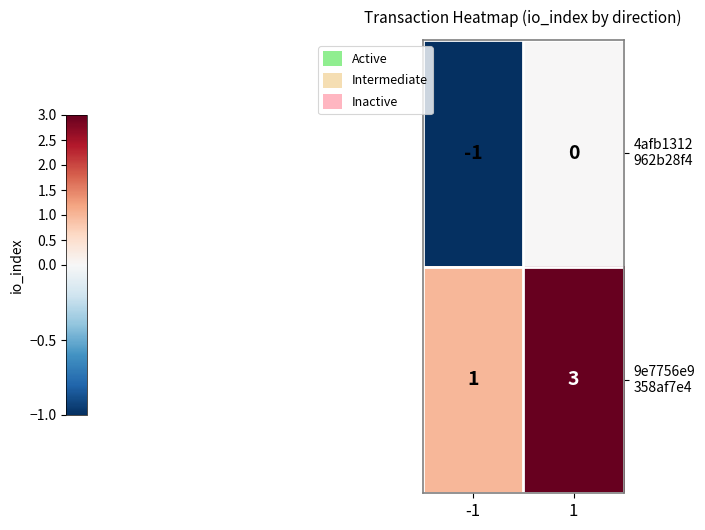

What is the difference between the highest and lowest values at -1?

2